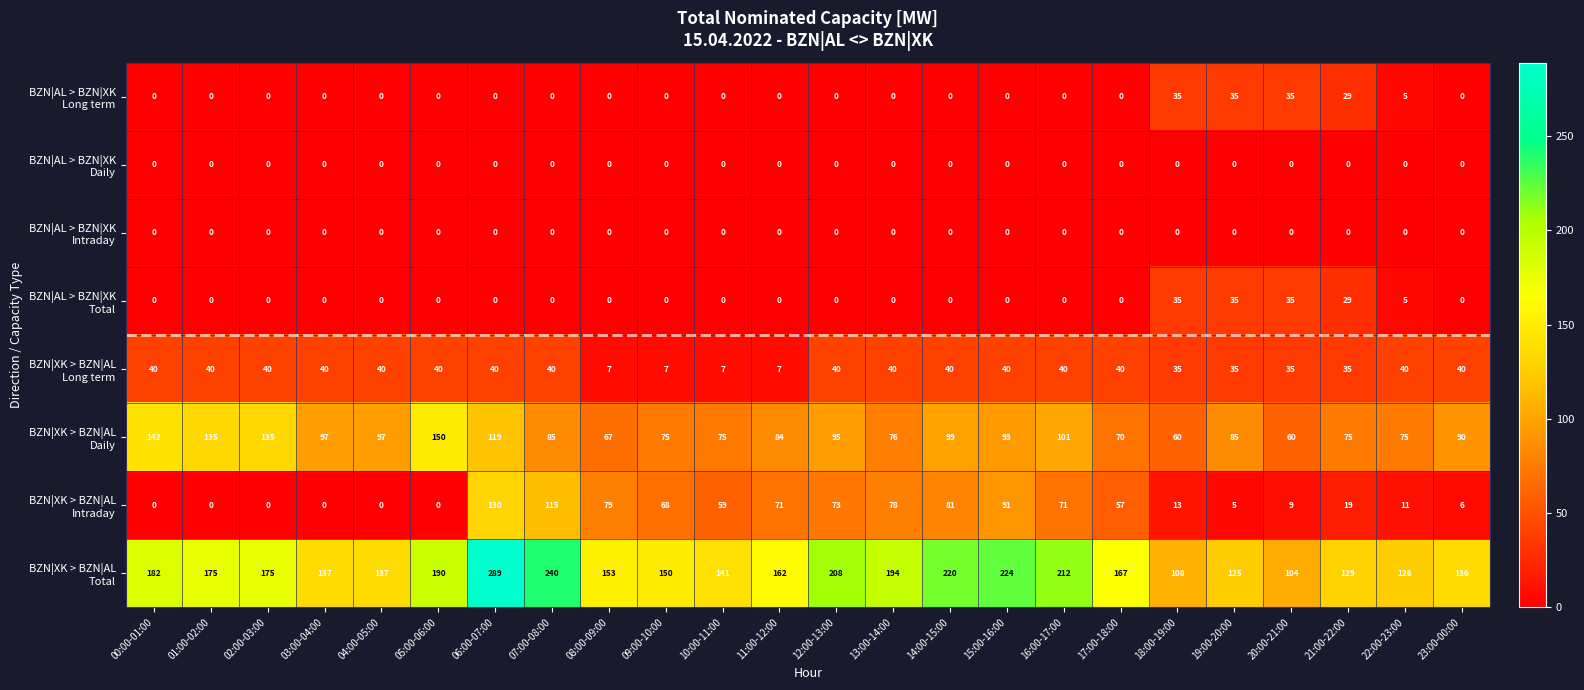

At how many categories does at least one series exceed 139?

16